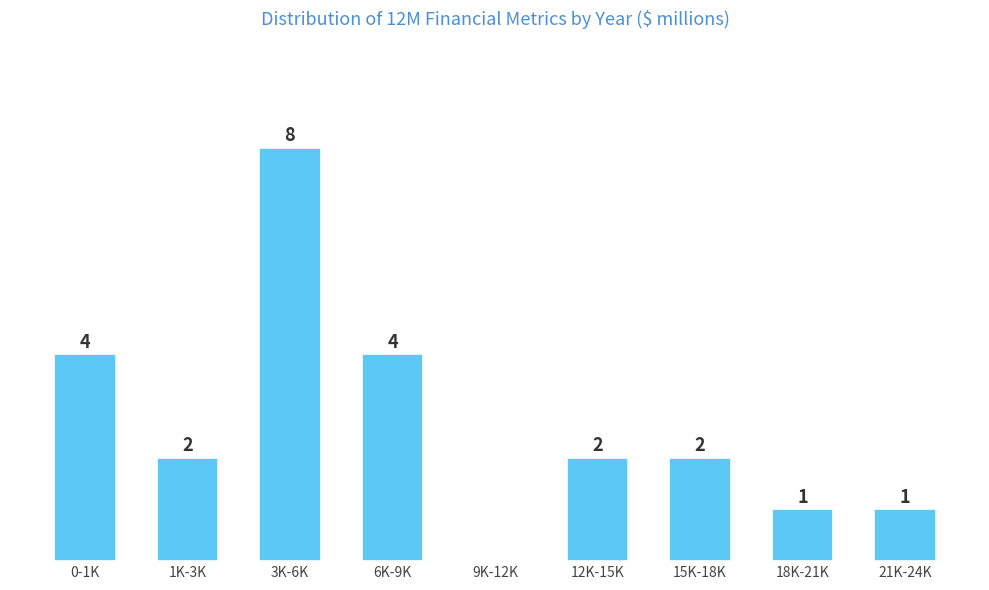

Which label corresponds to the largest value in the chart?

3K-6K